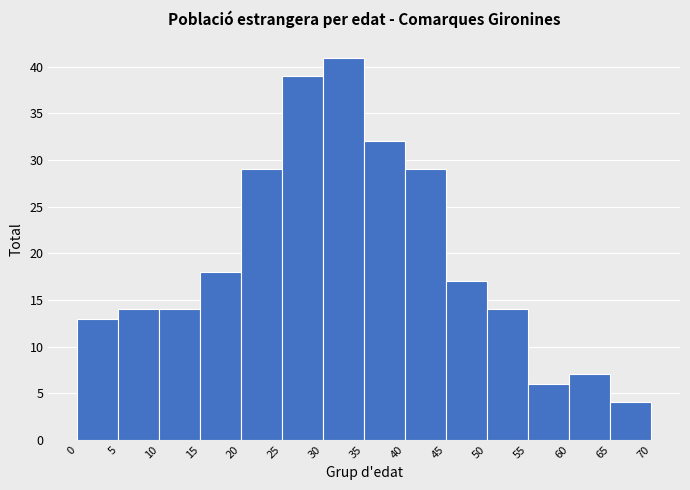

Reading left to right, list every bar in this chart as the range it spans on the x-axis followed by its height. The values are not printed on the chart, so give them approximately, as read against the axis.

0 to 5: 13
5 to 10: 14
10 to 15: 14
15 to 20: 18
20 to 25: 29
25 to 30: 39
30 to 35: 41
35 to 40: 32
40 to 45: 29
45 to 50: 17
50 to 55: 14
55 to 60: 6
60 to 65: 7
65 to 70: 4